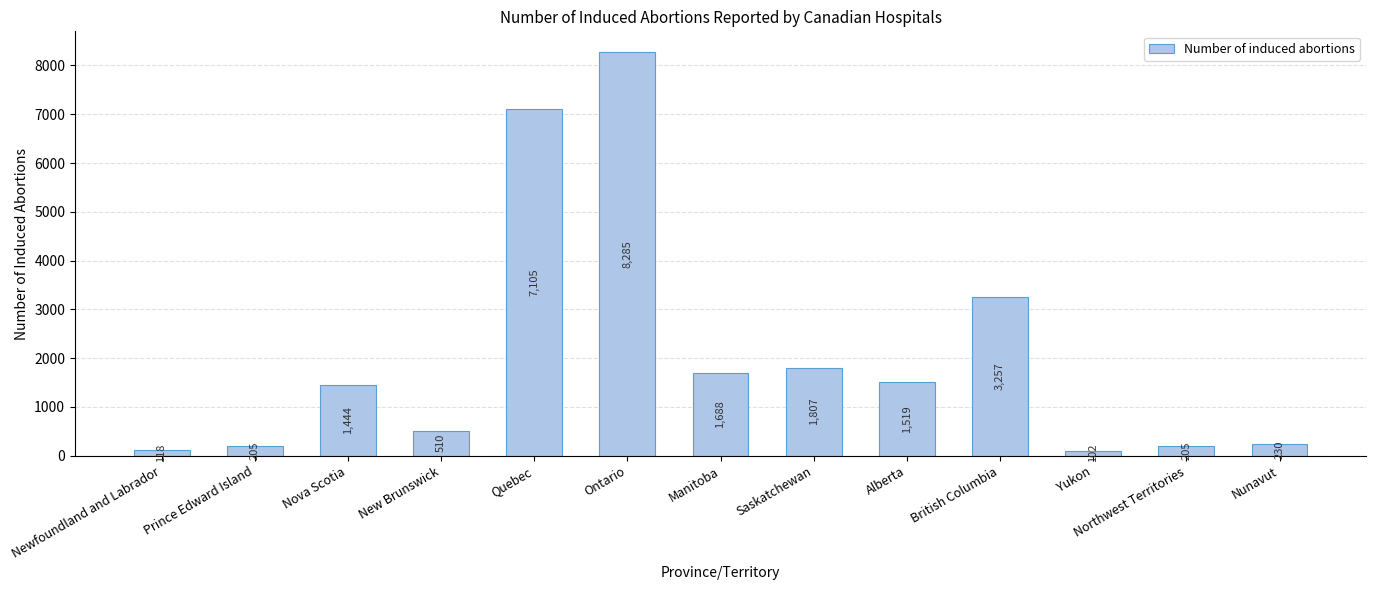

What is the label of the 6th bar from the left?

Ontario